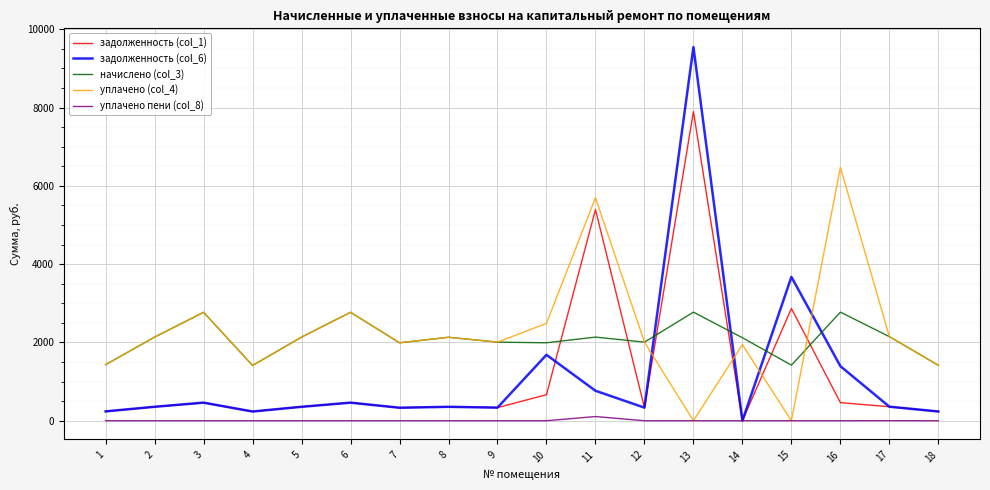

What is the greatest value displayed?

9546.4